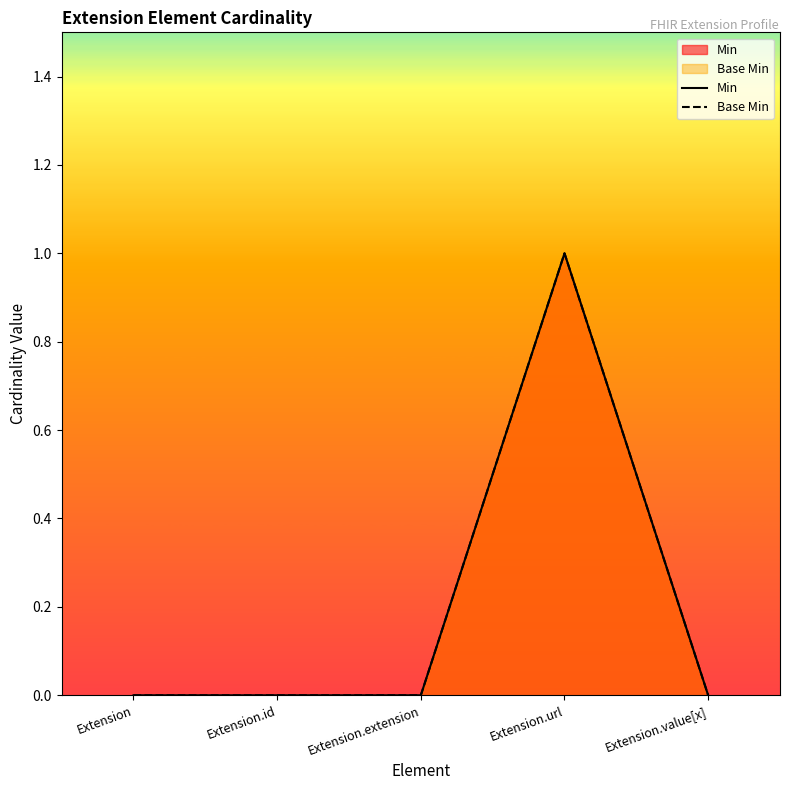

How many Base Min values are between 0 and 1?

5